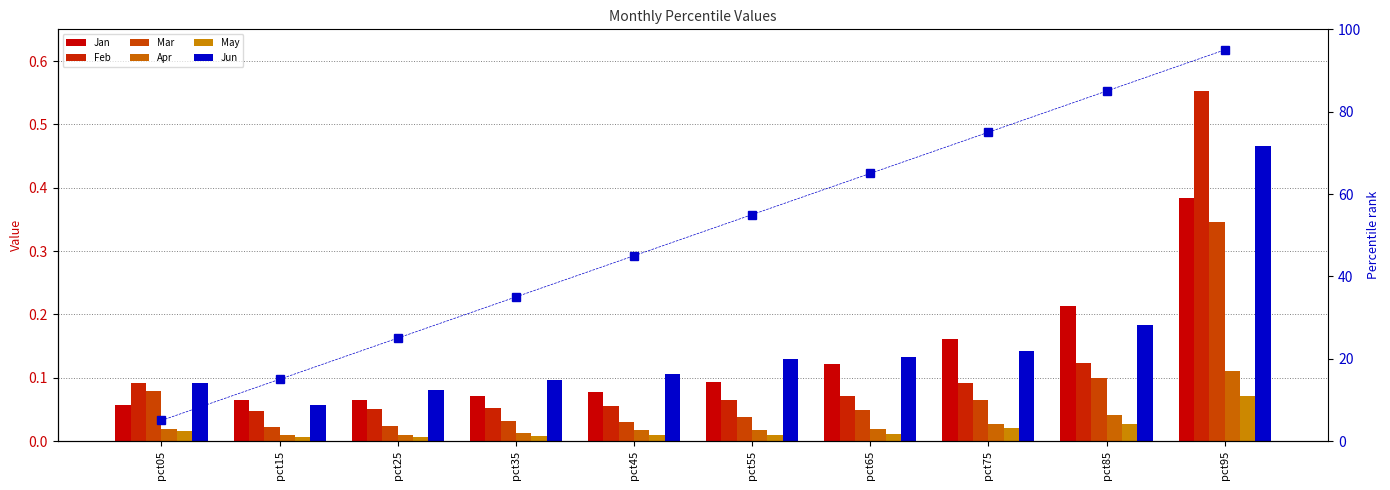

Rank the series by their maximum value, from lowest to highest.

May, Apr, Mar, Jan, Jun, Feb